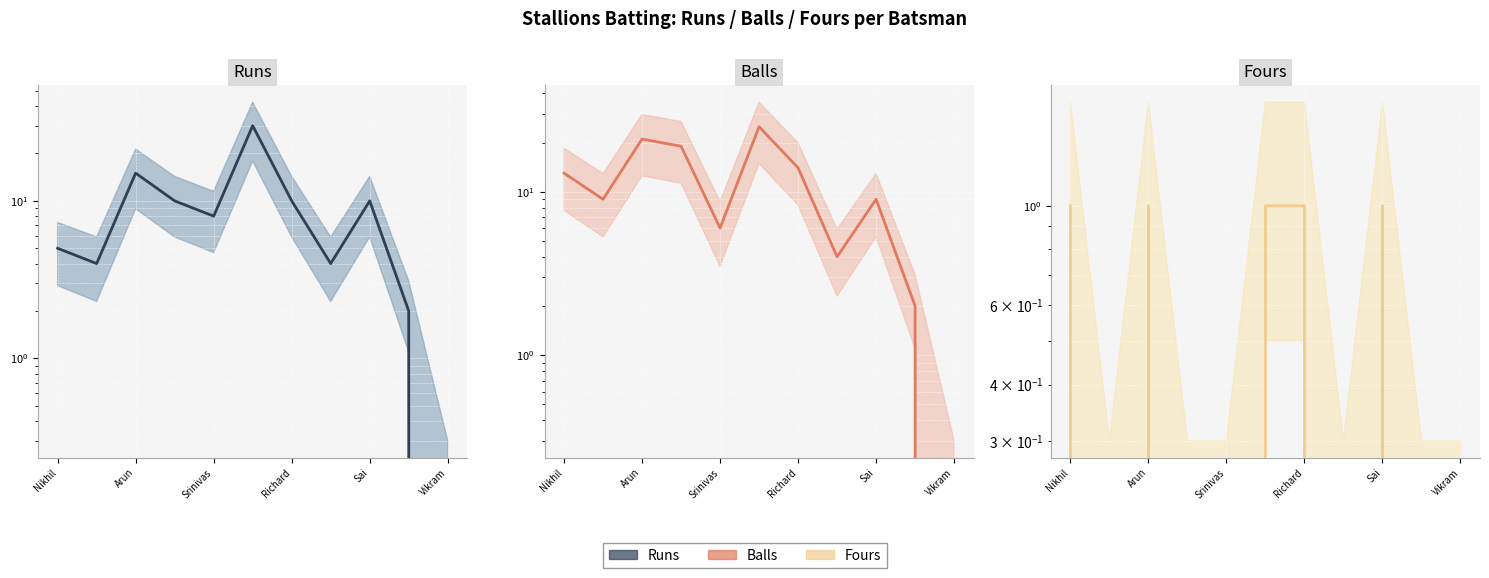

The Runs (line) series shows 2 at 9. True or false?

True